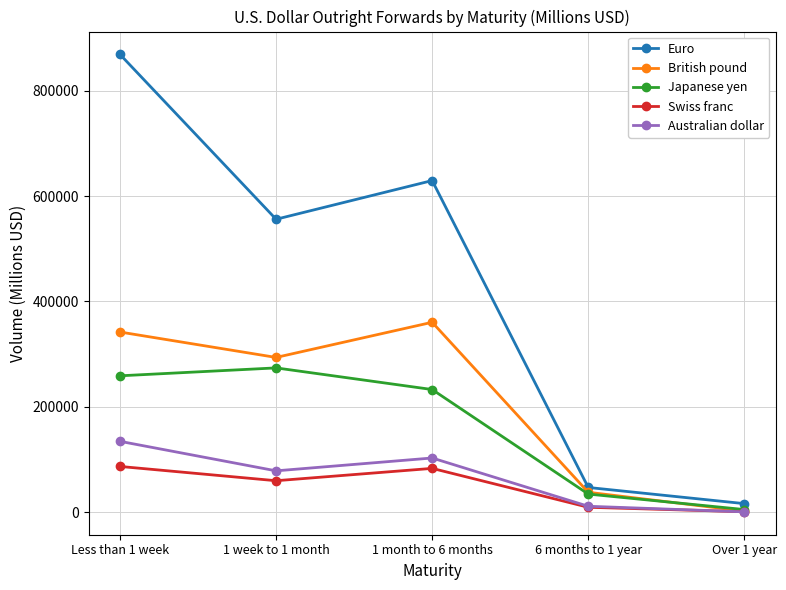

Does the chart have visible grid lines?

Yes